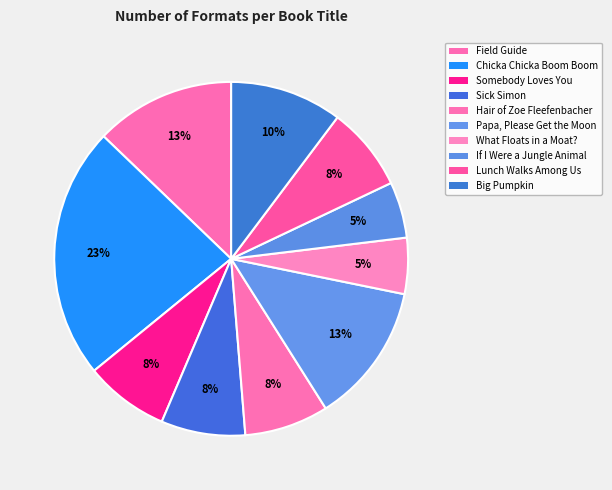

How many slices are in this pie chart?

10